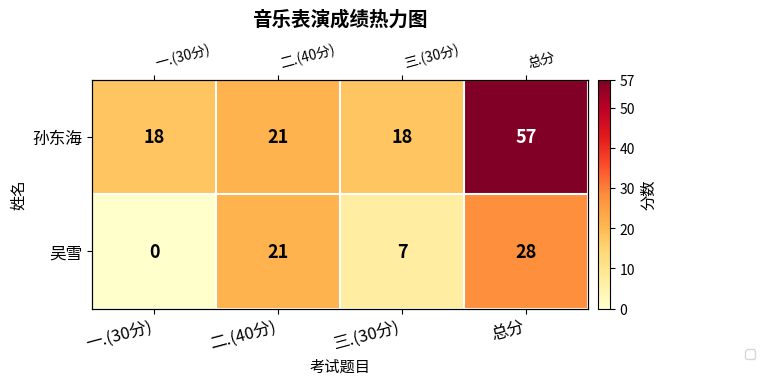

Is the value of 孙东海 at 总分 greater than the value of 吴雪 at 一.(30分)?

Yes